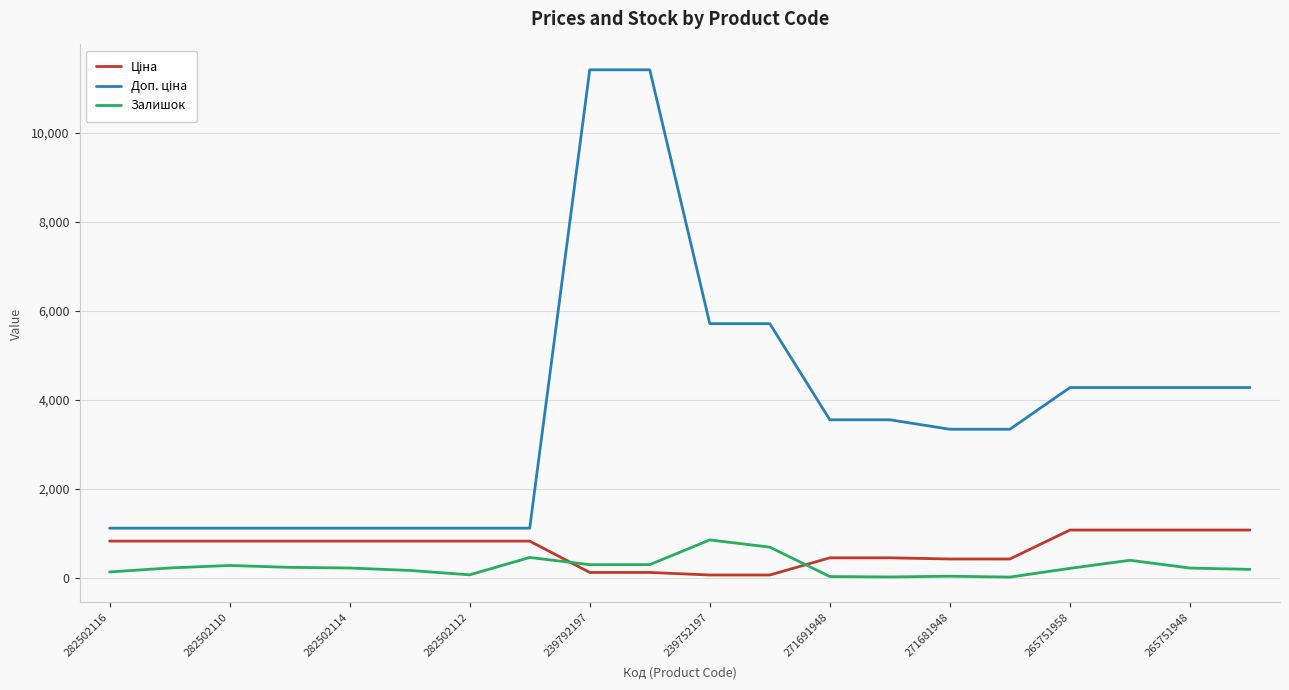

What is the maximum value shown in the chart?

11410.0